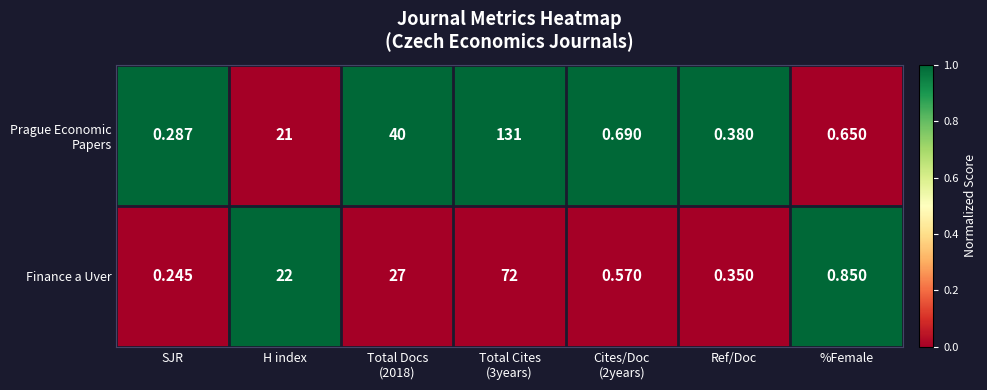

Which series has the largest range (max minus min)?

Prague Economic Papers